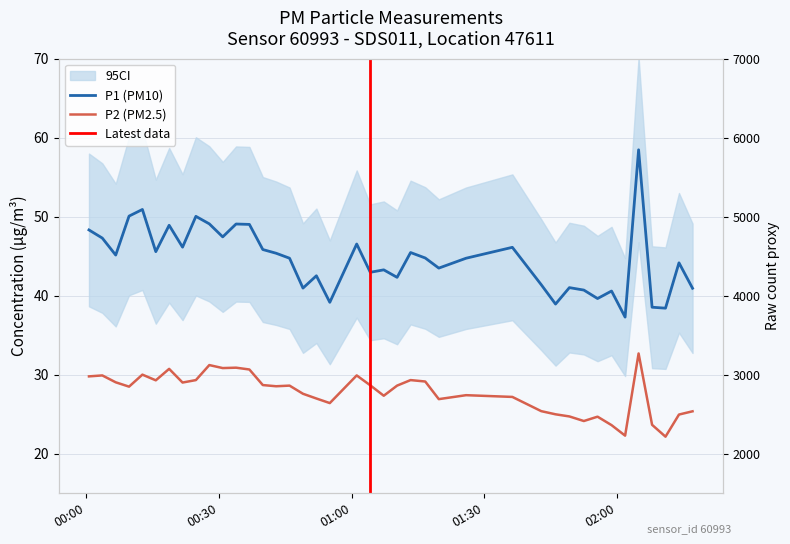

Does the chart have visible grid lines?

Yes